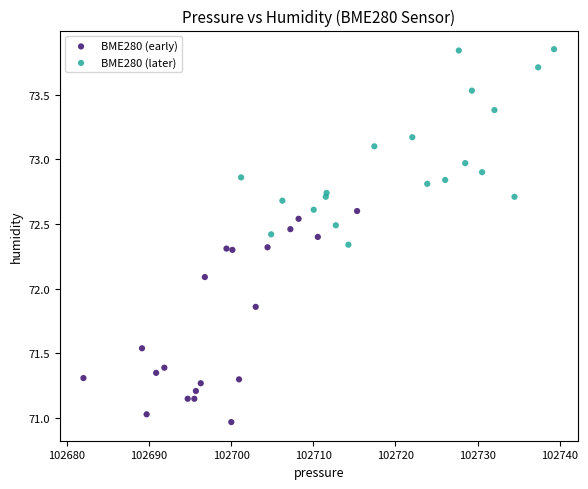

Which series contains the lowest Y value?

BME280 (early)